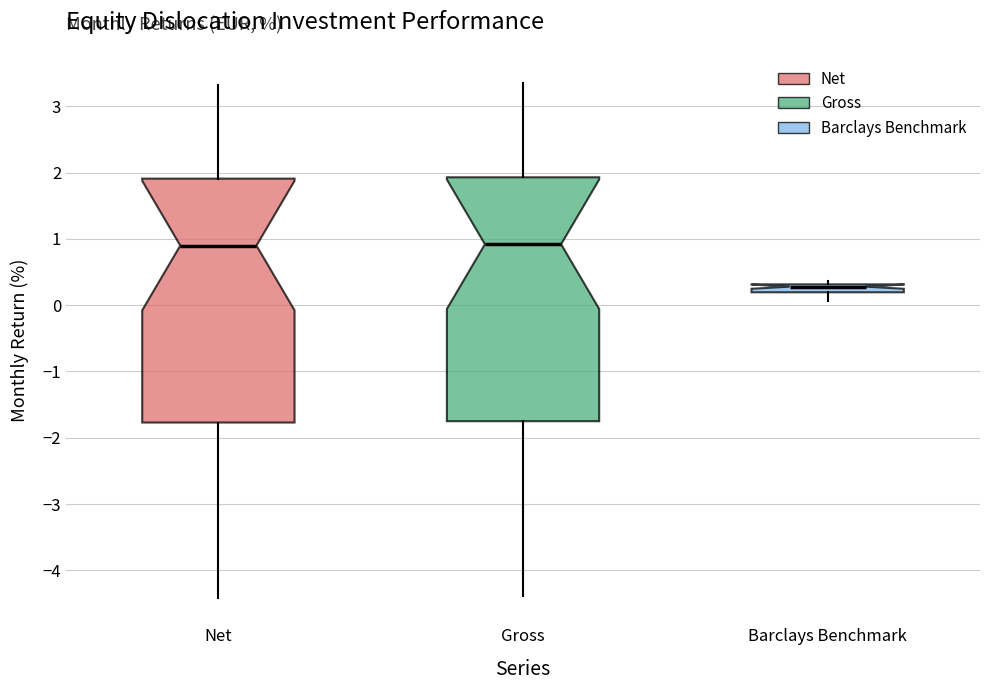

Where is the upper edge of the box for Barclays Benchmark on the y-axis? The values are not printed on the chart, so give them approximately, as read against the axis.

0.3